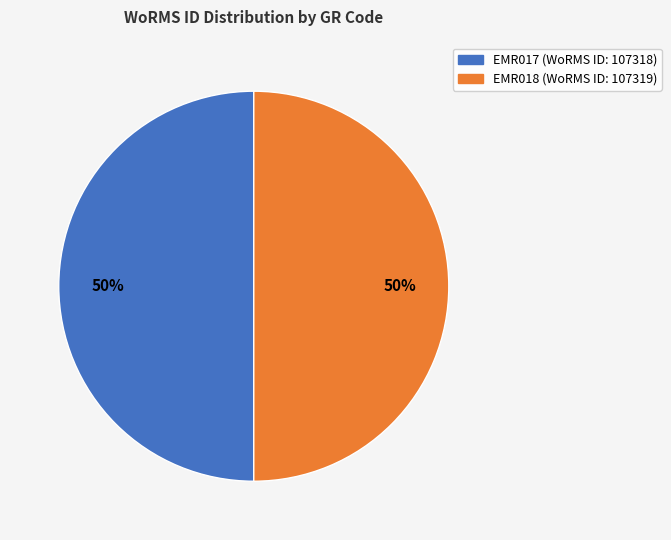

How many slices are in this pie chart?

2